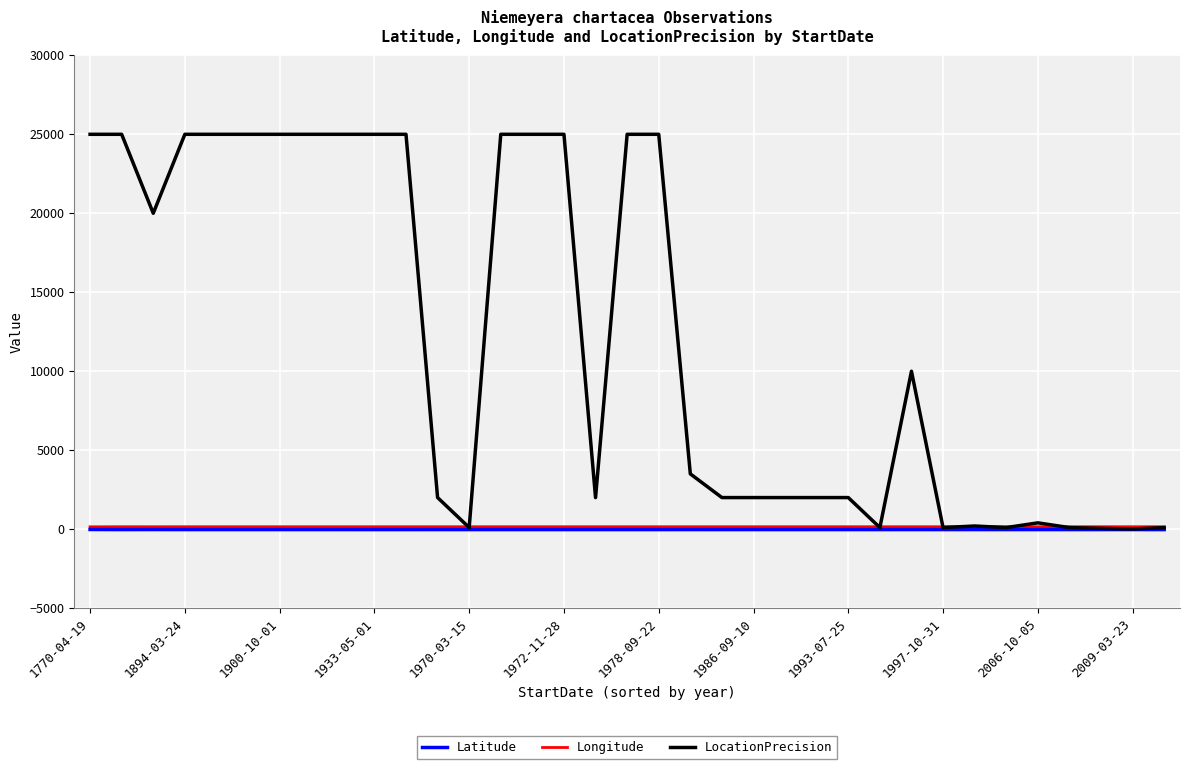

Count the number of data series in this chart.

3